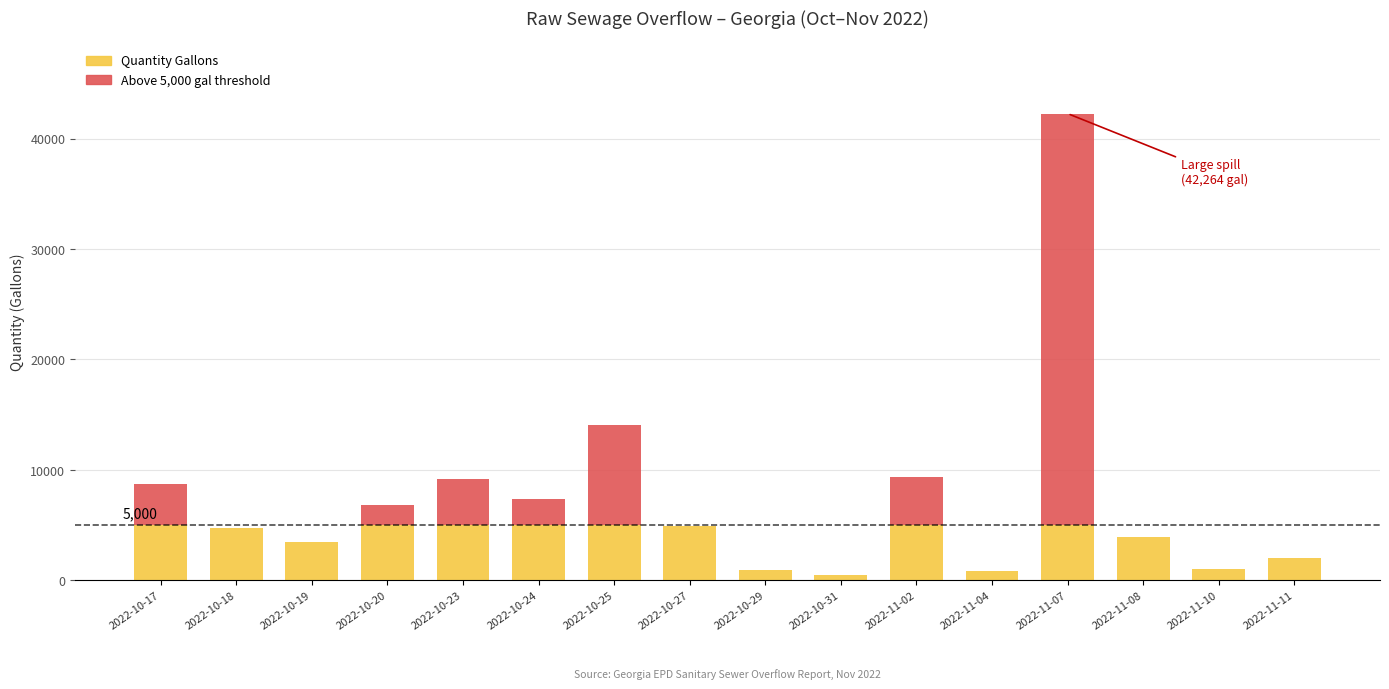

The chart shows a value of 4520 at 2022-10-18. True or false?

True